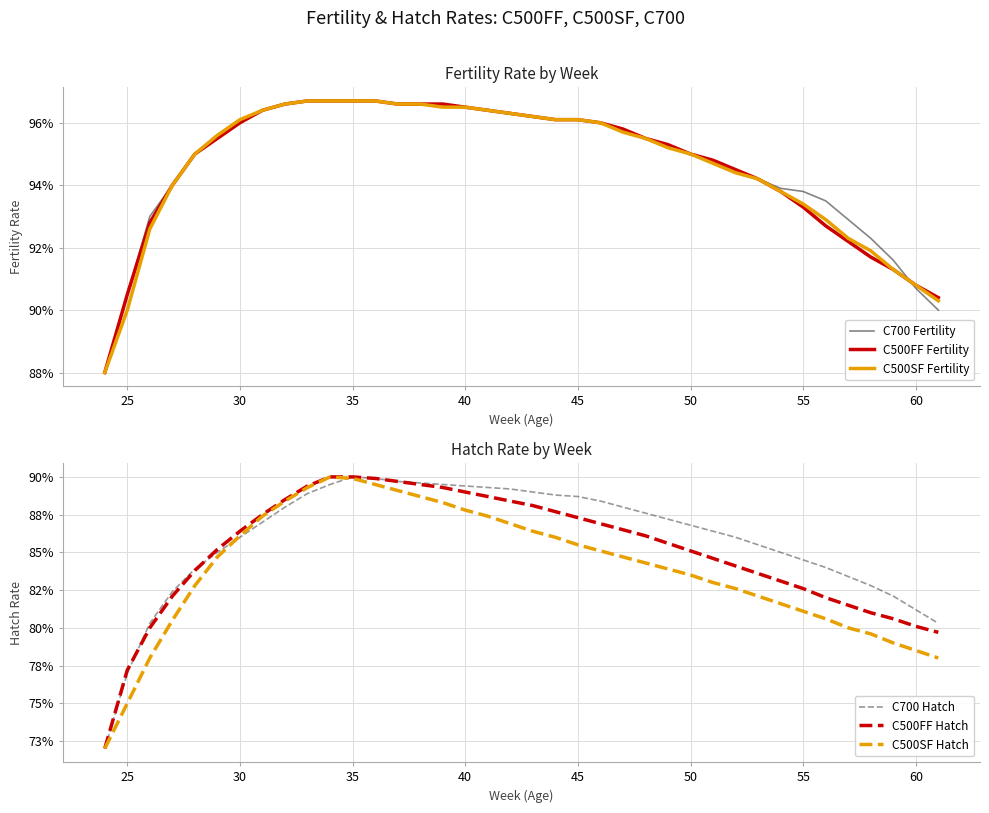

Which series has the largest total across all categories?

C700 Fertility